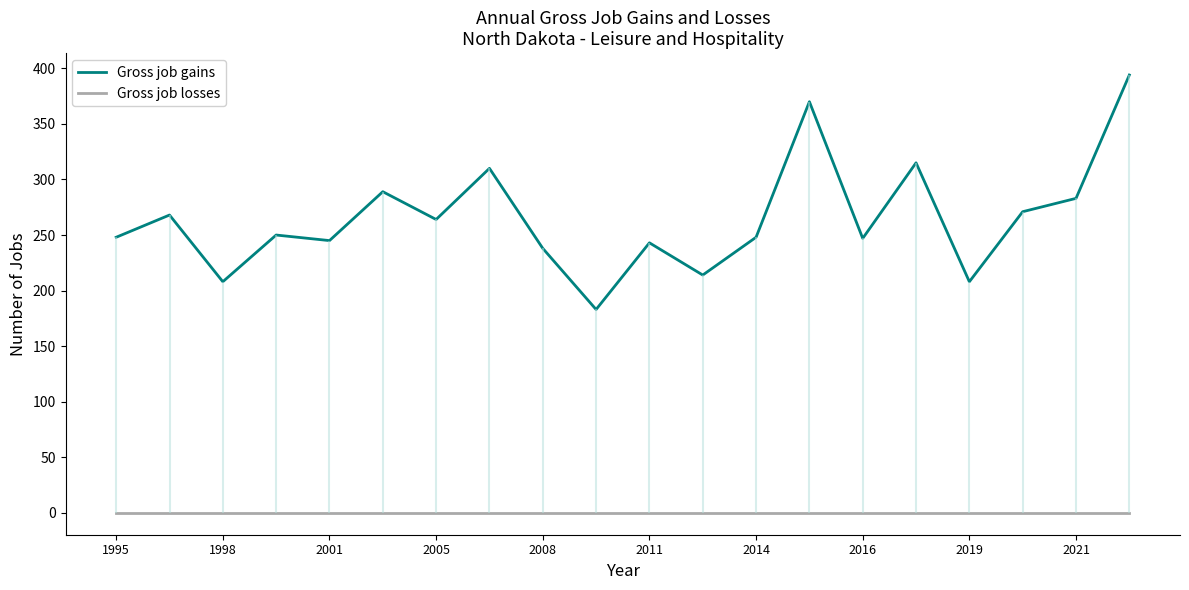

What is the minimum value for Gross job gains?

183